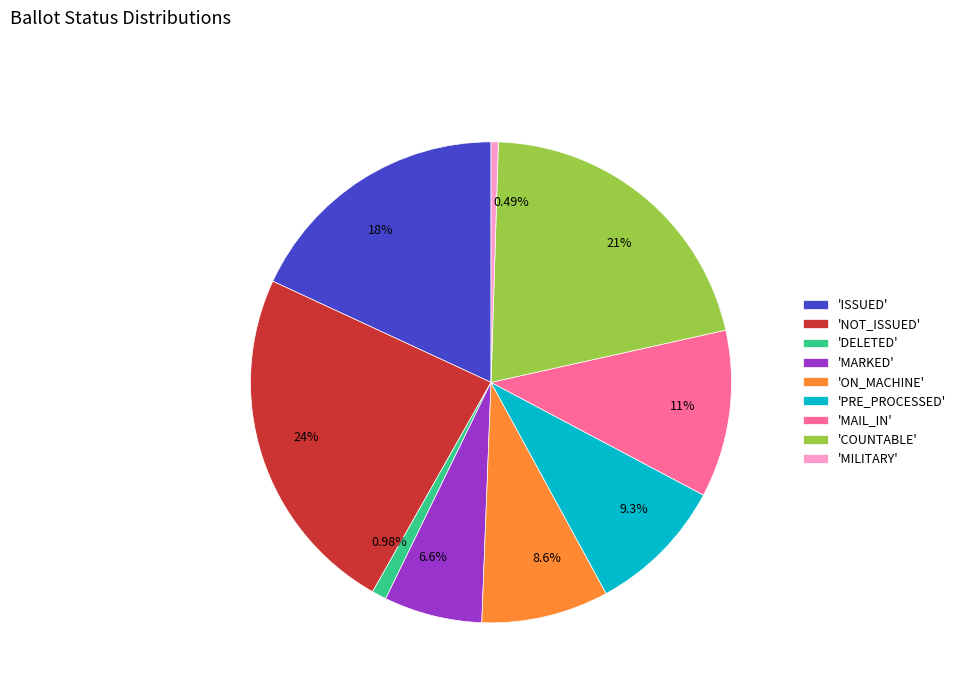

Approximately how many times larger is the value at 6.6% compared to 9.3%?

0.7